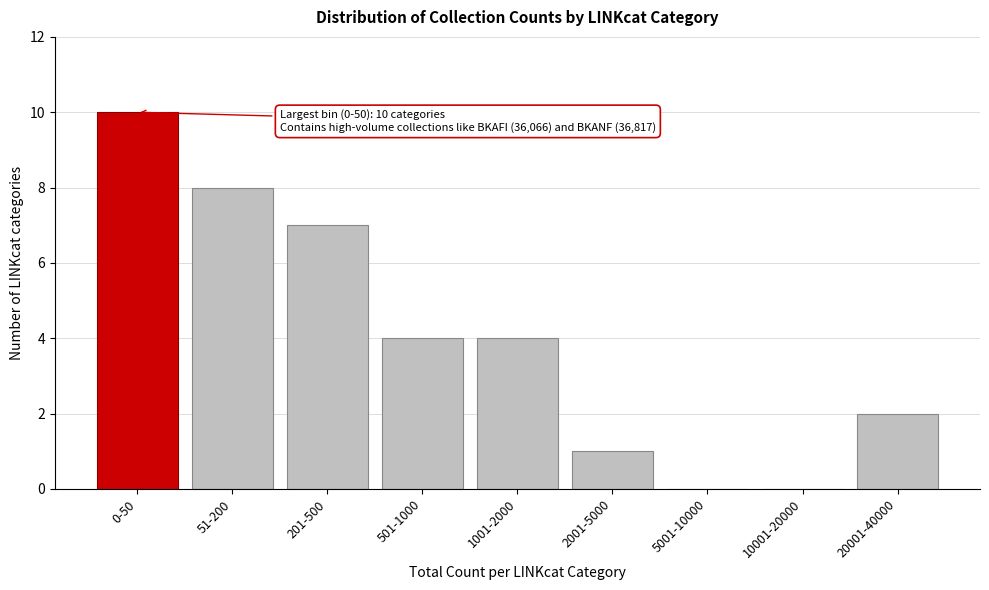

Reading right to left, what are all the values shown in this chart?

20001-40000=2	10001-20000=0	5001-10000=0	2001-5000=1	1001-2000=4	501-1000=4	201-500=7	51-200=8	0-50=10